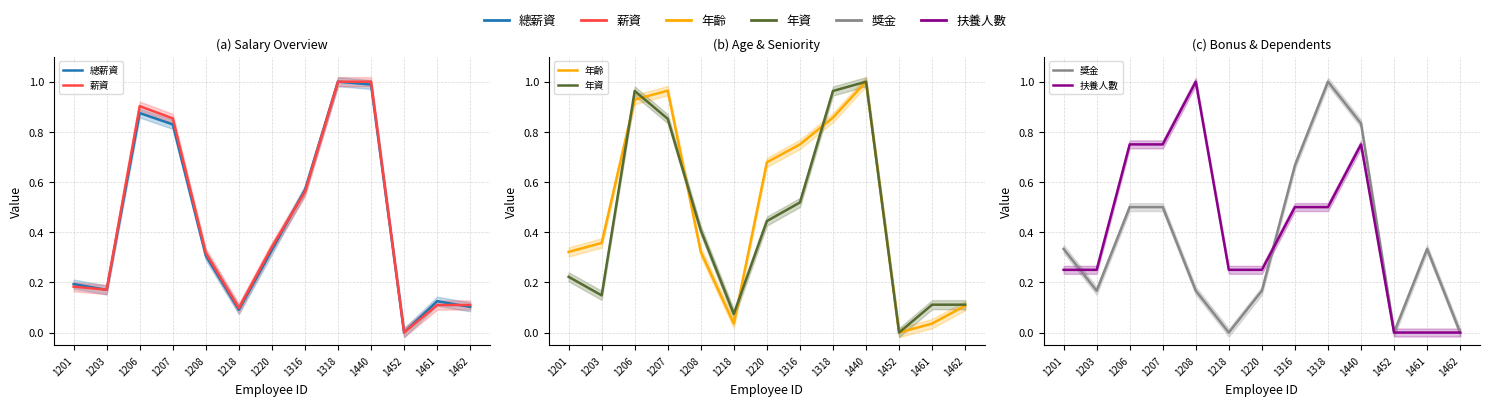

True or false: 年資 has a value of 0.2 at 1462.

False